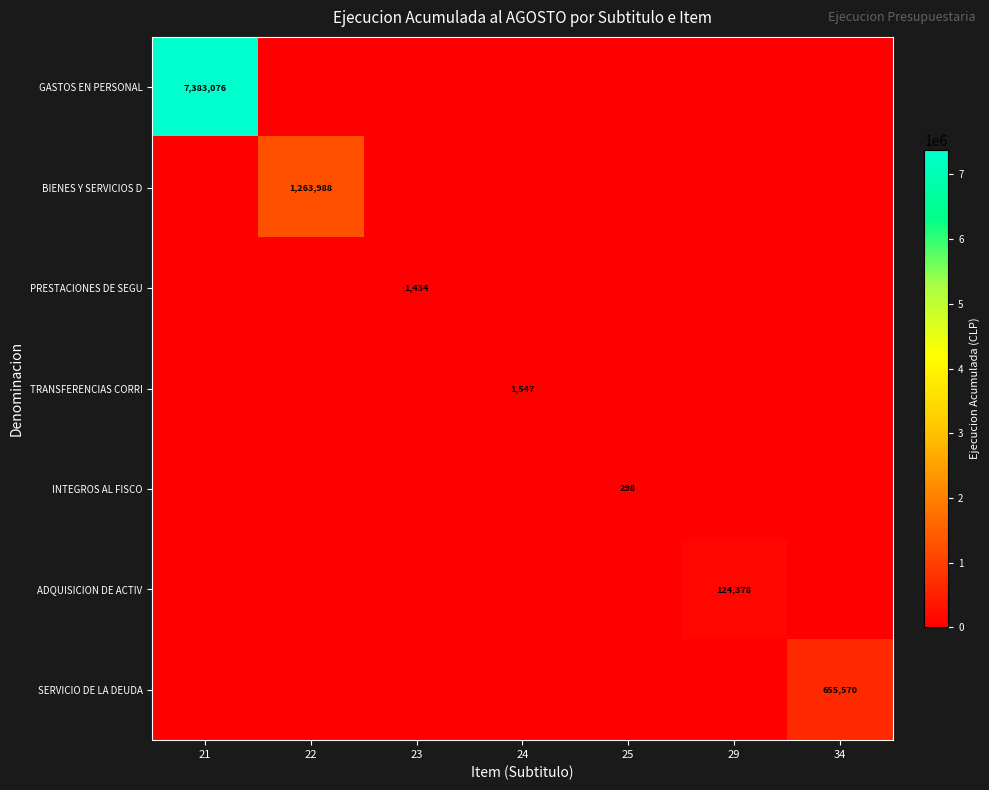

What is the maximum value shown in the chart?

7383076